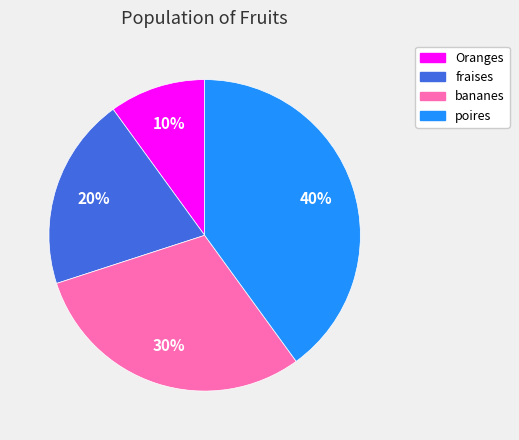

Approximately how many times larger is the value at Oranges compared to bananes?

0.3